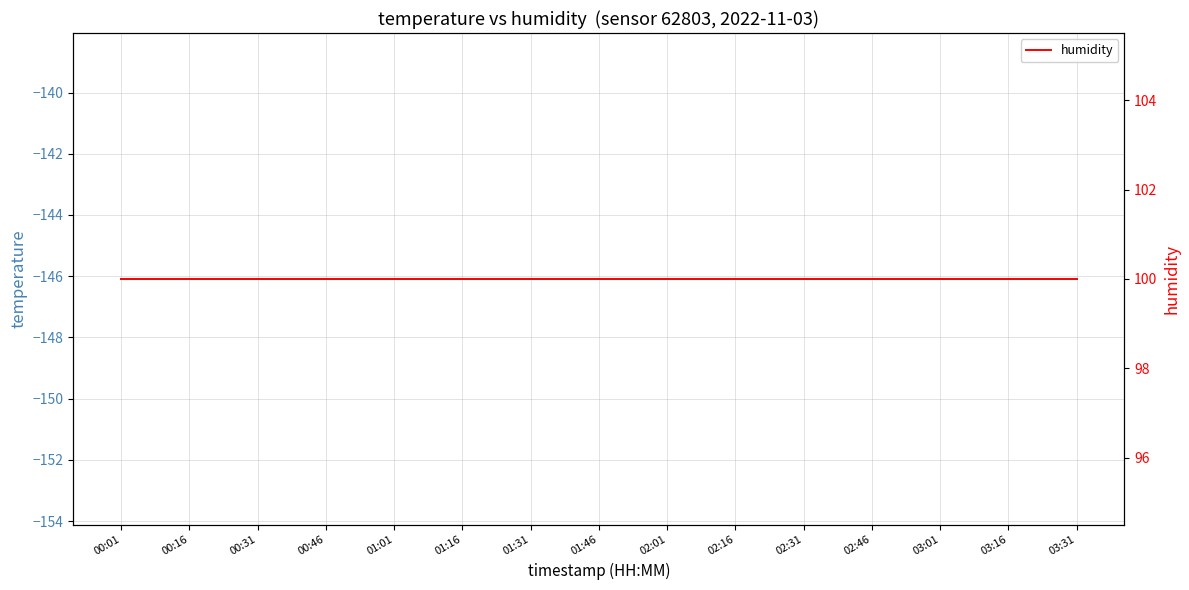

Rank the series by their average value, from lowest to highest.

temperature, humidity